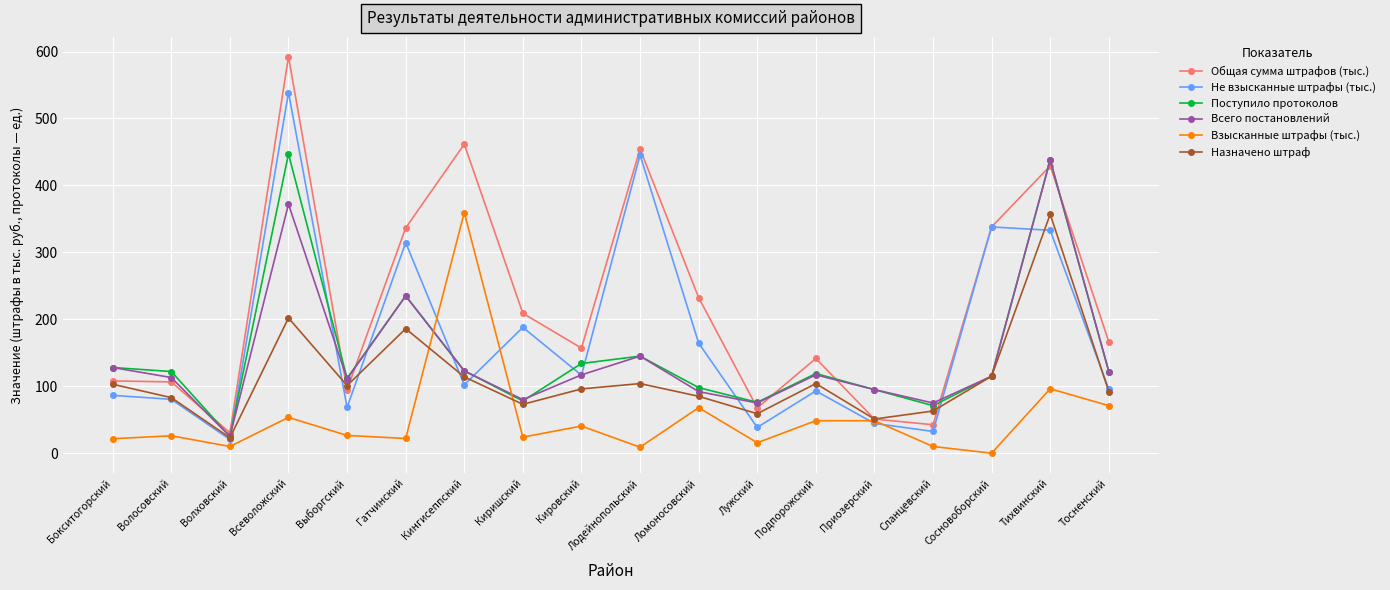

Between Выборгский and Тосненский, which series saw the biggest shift?

Общая сумма штрафов (тыс.)